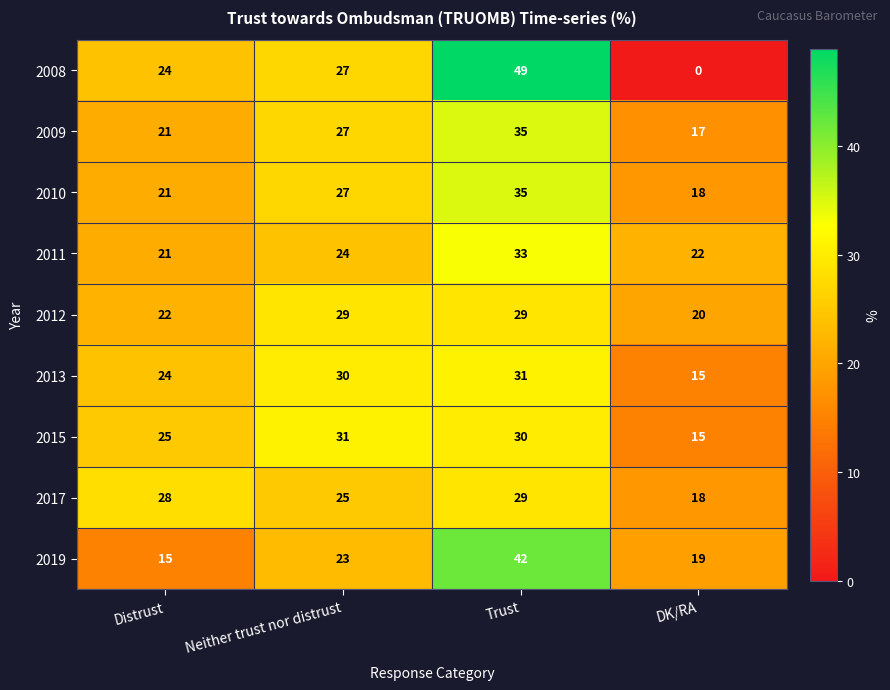

What is the average value of the 2008 series?

25